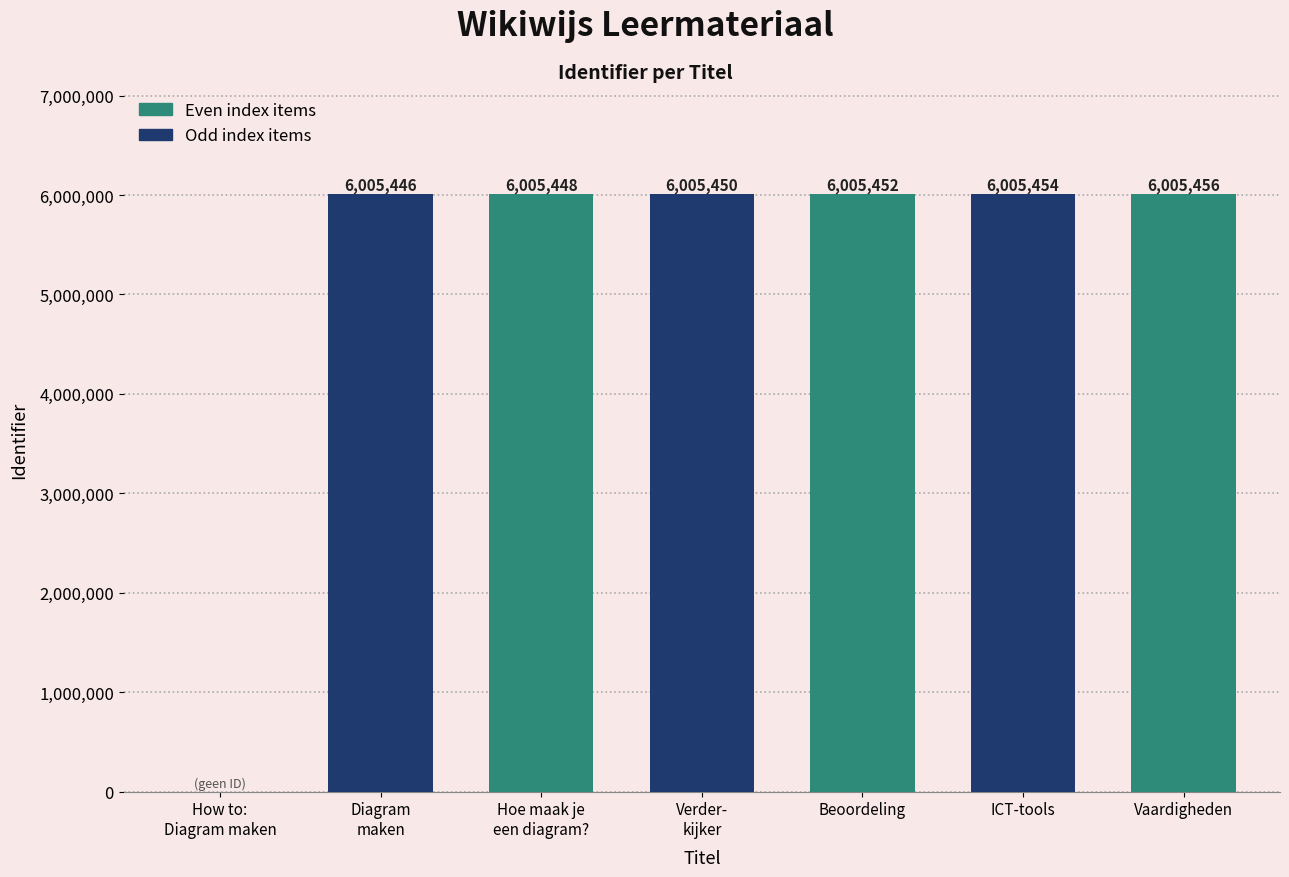

Is it true that the value at Beoordeling is 8517915?

False